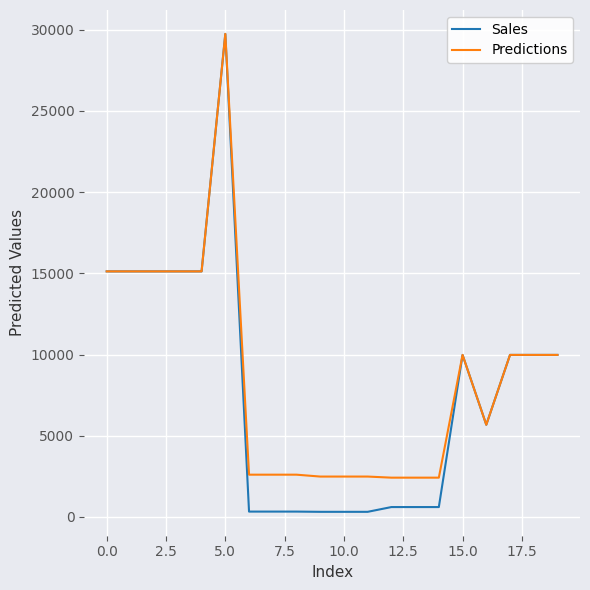

What is the lowest value of the Predictions series?

2414.8